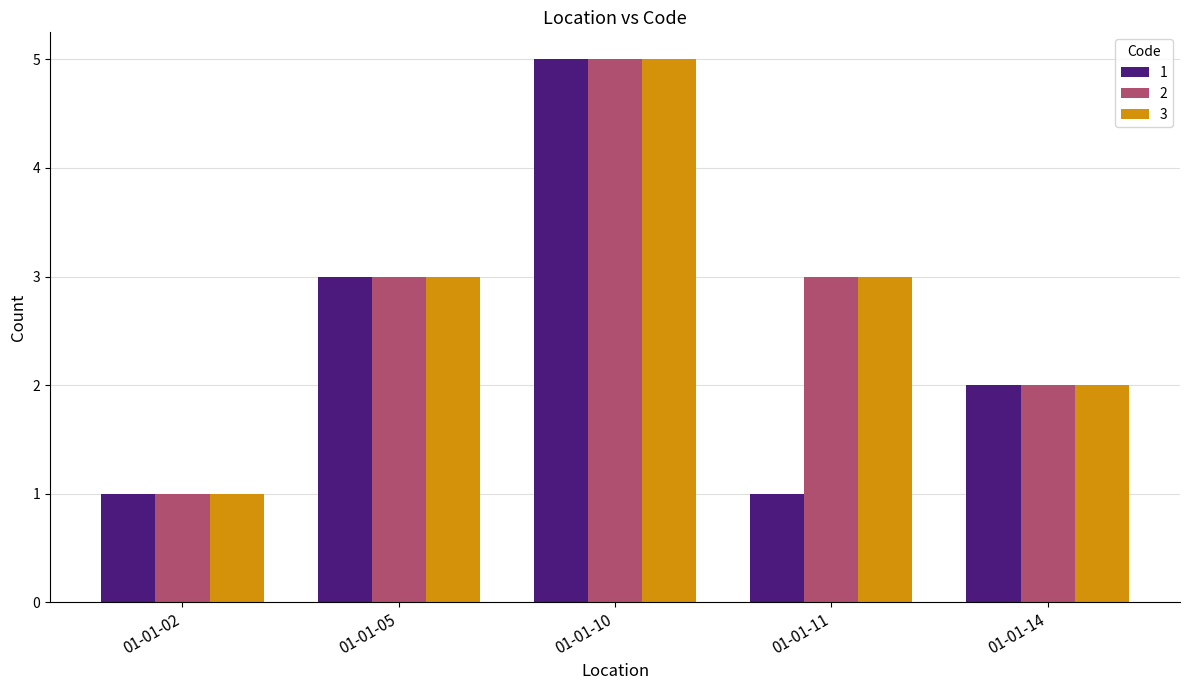

The 3 series shows 2 at 01-01-05. True or false?

False